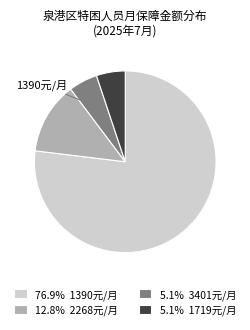

How many segments does this pie chart have?

4